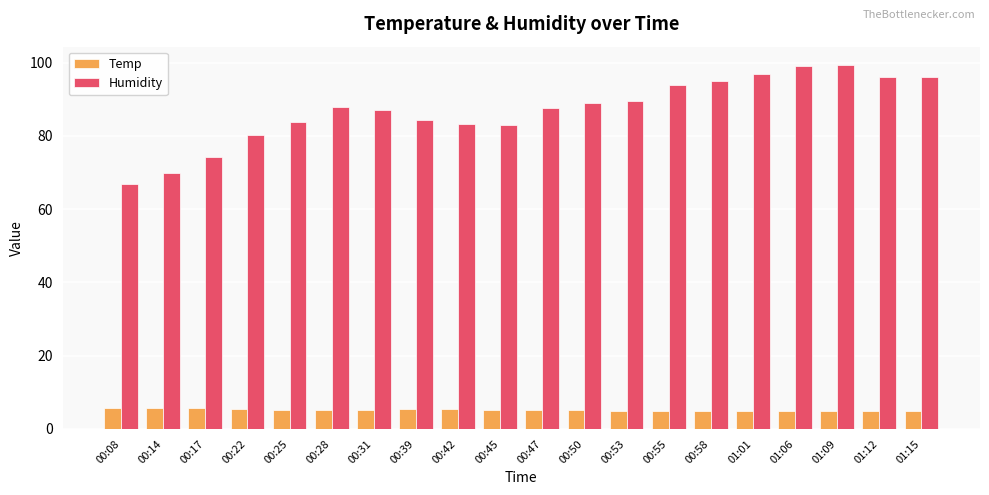

How many bars are there in each group?

2